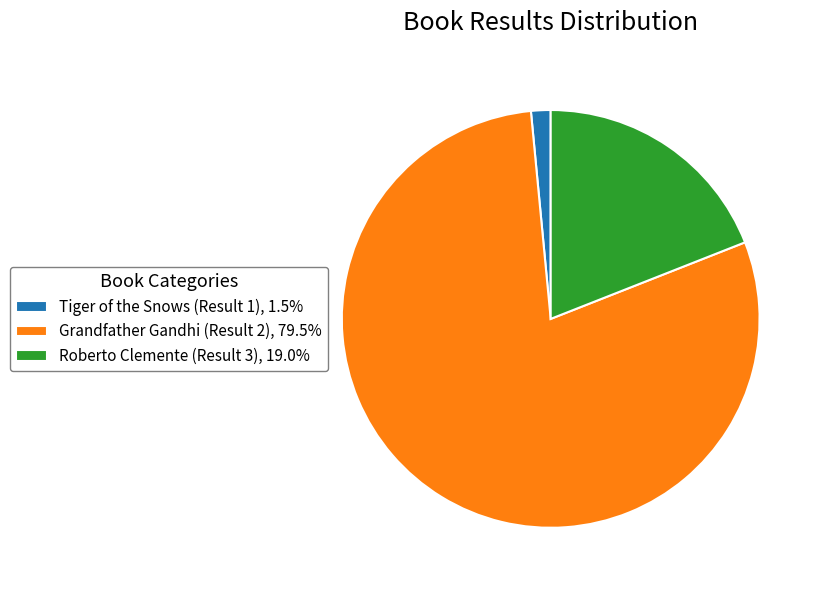

How many segments does this pie chart have?

3